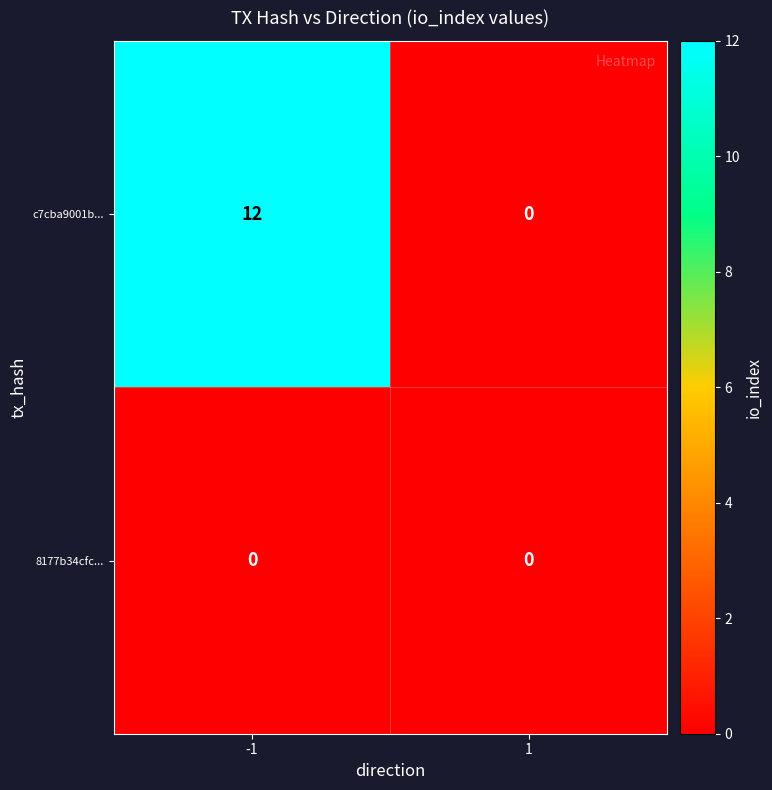

Reading left to right, extract all data points from this chart.

c7cba9001b...: -1=12	1=0
8177b34cfc...: -1=0	1=0